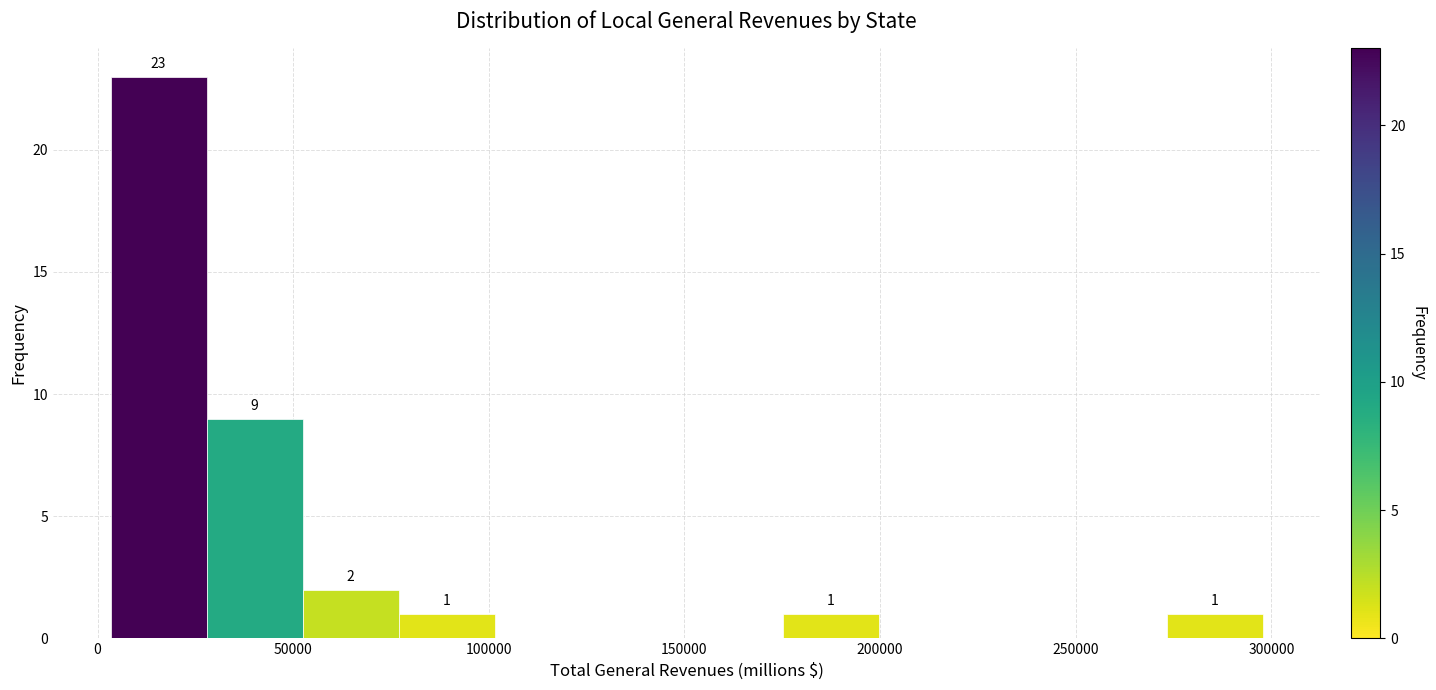

Which range on the x-axis has the tallest bar?

5000 to 30000